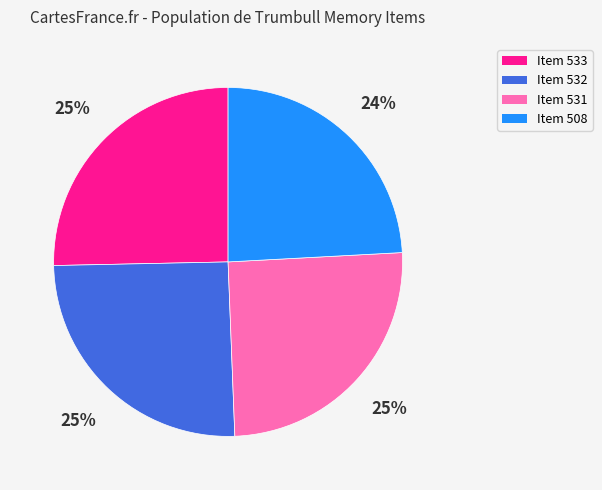

Does Item 532 represent more than half of the total?

No